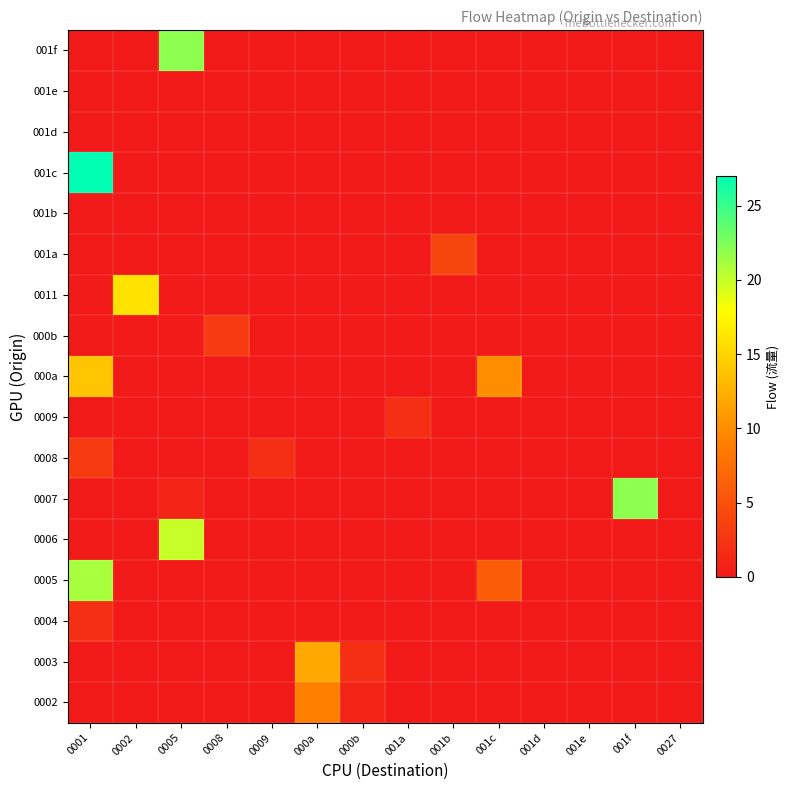

Reading right to left, what are all the values shown in this chart?

0002: 0027=0	001f=0	001e=0	001d=0	001c=0	001b=0	001a=0	000b=1	000a=9	0009=0	0008=0	0005=0	0002=0	0001=0
0003: 0027=0	001f=0	001e=0	001d=0	001c=0	001b=0	001a=0	000b=2	000a=12	0009=0	0008=0	0005=0	0002=0	0001=0
0004: 0027=0	001f=0	001e=0	001d=0	001c=0	001b=0	001a=0	000b=0	000a=0	0009=0	0008=0	0005=0	0002=0	0001=2
0005: 0027=0	001f=0	001e=0	001d=0	001c=6	001b=0	001a=0	000b=0	000a=0	0009=0	0008=0	0005=0	0002=0	0001=21
0006: 0027=0	001f=0	001e=0	001d=0	001c=0	001b=0	001a=0	000b=0	000a=0	0009=0	0008=0	0005=20	0002=0	0001=0
0007: 0027=0	001f=22	001e=0	001d=0	001c=0	001b=0	001a=0	000b=0	000a=0	0009=0	0008=0	0005=1	0002=0	0001=0
0008: 0027=0	001f=0	001e=0	001d=0	001c=0	001b=0	001a=0	000b=0	000a=0	0009=2	0008=0	0005=0	0002=0	0001=3
0009: 0027=0	001f=0	001e=0	001d=0	001c=0	001b=0	001a=2	000b=0	000a=0	0009=0	0008=0	0005=0	0002=0	0001=0
000a: 0027=0	001f=0	001e=0	001d=0	001c=10	001b=0	001a=0	000b=0	000a=0	0009=0	0008=0	0005=0	0002=0	0001=14
000b: 0027=0	001f=0	001e=0	001d=0	001c=0	001b=0	001a=0	000b=0	000a=0	0009=0	0008=3	0005=0	0002=0	0001=0
0011: 0027=0	001f=0	001e=0	001d=0	001c=0	001b=0	001a=0	000b=0	000a=0	0009=0	0008=0	0005=0	0002=16	0001=0
001a: 0027=0	001f=0	001e=0	001d=0	001c=0	001b=4	001a=0	000b=0	000a=0	0009=0	0008=0	0005=0	0002=0	0001=0
001b: 0027=0	001f=0	001e=0	001d=0	001c=0	001b=0	001a=0	000b=0	000a=0	0009=0	0008=0	0005=0	0002=0	0001=0
001c: 0027=0	001f=0	001e=0	001d=0	001c=0	001b=0	001a=0	000b=0	000a=0	0009=0	0008=0	0005=0	0002=0	0001=27
001d: 0027=0	001f=0	001e=0	001d=0	001c=0	001b=0	001a=0	000b=0	000a=0	0009=0	0008=0	0005=0	0002=0	0001=0
001e: 0027=0	001f=0	001e=0	001d=0	001c=0	001b=0	001a=0	000b=0	000a=0	0009=0	0008=0	0005=0	0002=0	0001=0
001f: 0027=0	001f=0	001e=0	001d=0	001c=0	001b=0	001a=0	000b=0	000a=0	0009=0	0008=0	0005=22	0002=0	0001=0